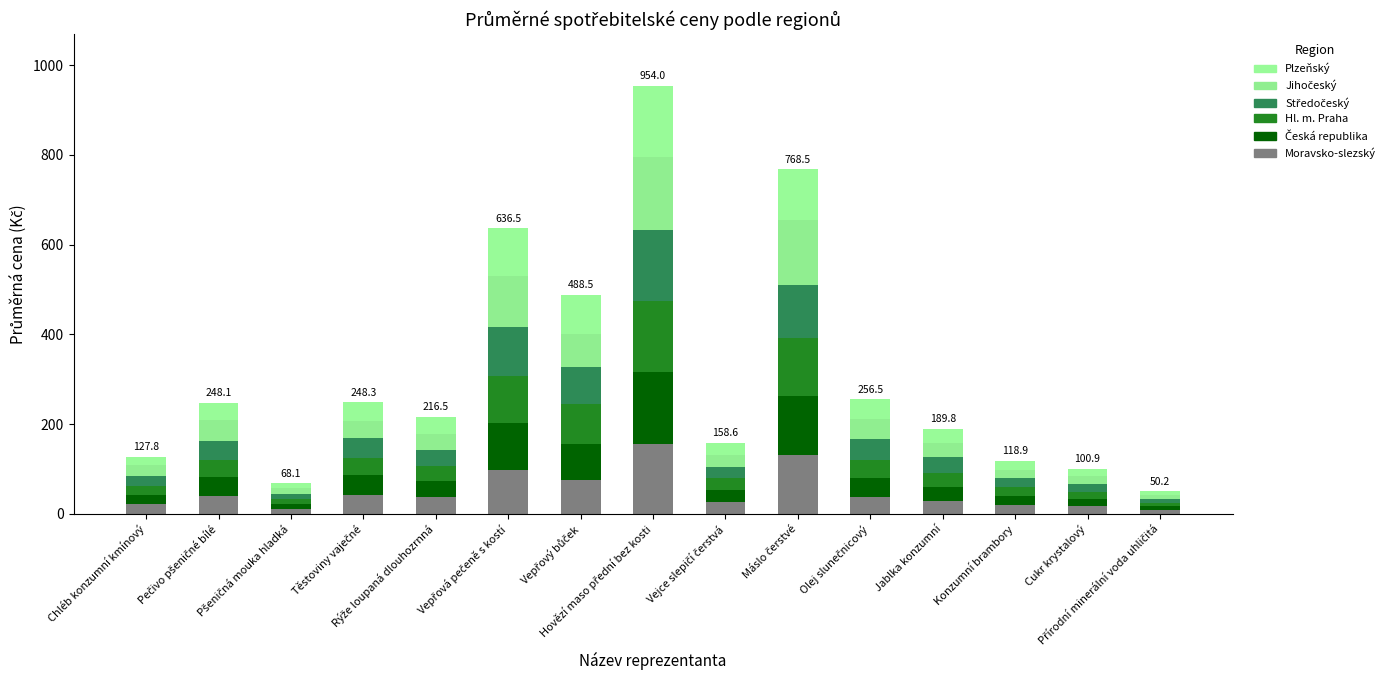

How many distinct data groups are displayed?

6